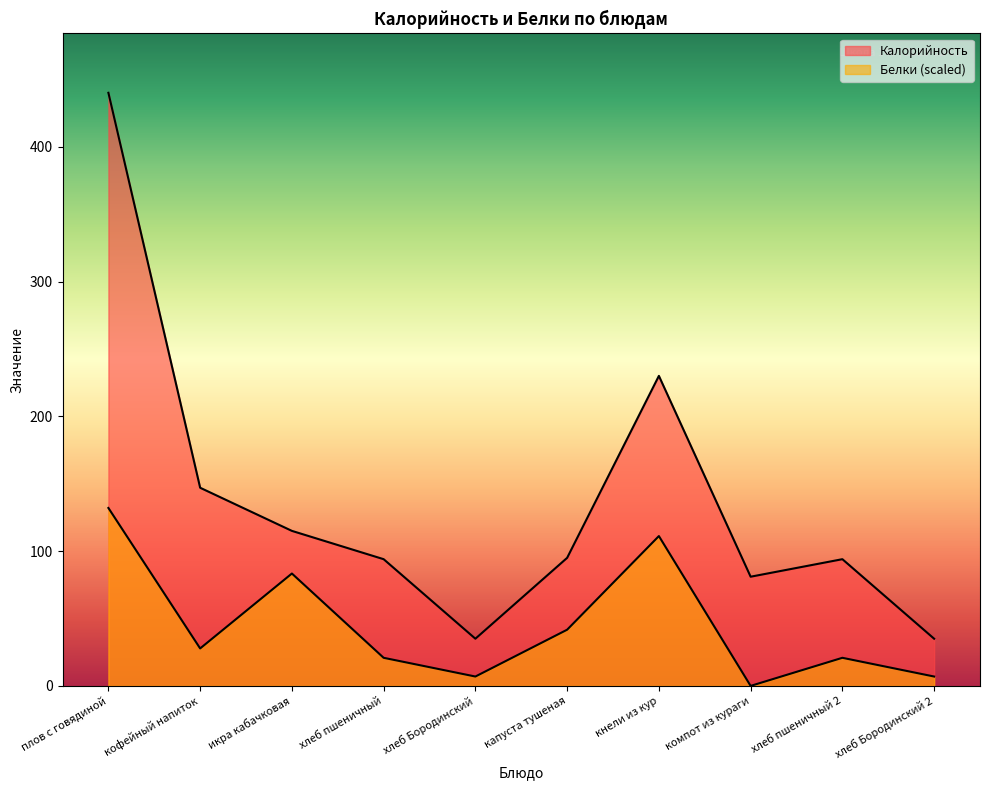

Reading left to right, what are all the values shown in this chart?

Калорийность: 440.0	147.0	115.0	94.0	35.0	95.0	230.0	81.0	94.0	35.0
Белки: 132.0	27.8	83.4	20.8	6.9	41.7	111.2	0.0	20.8	6.9